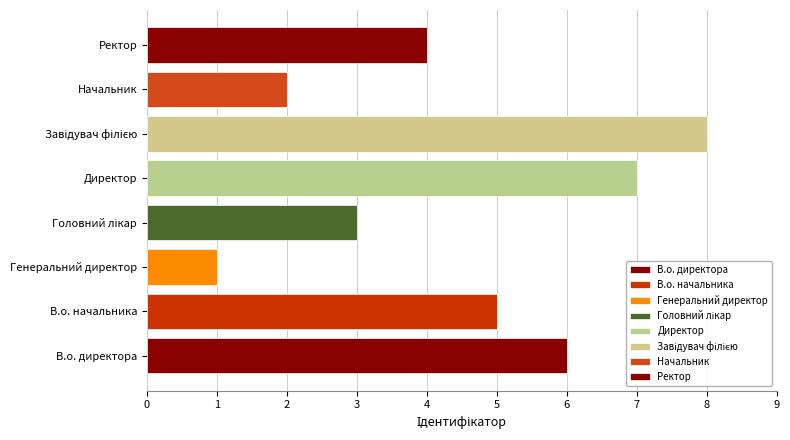

What is the label of the 8th bar from the left?

Ректор